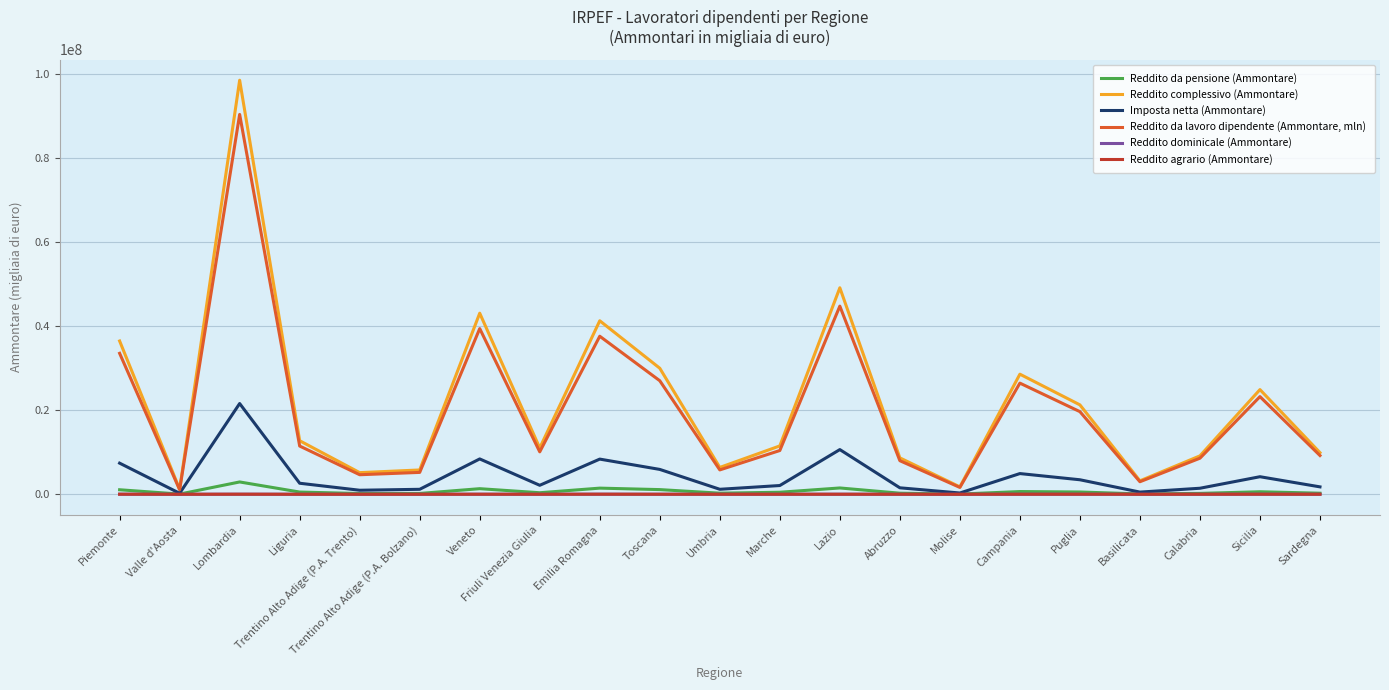

Which series has the widest spread of values?

Reddito complessivo (Ammontare)